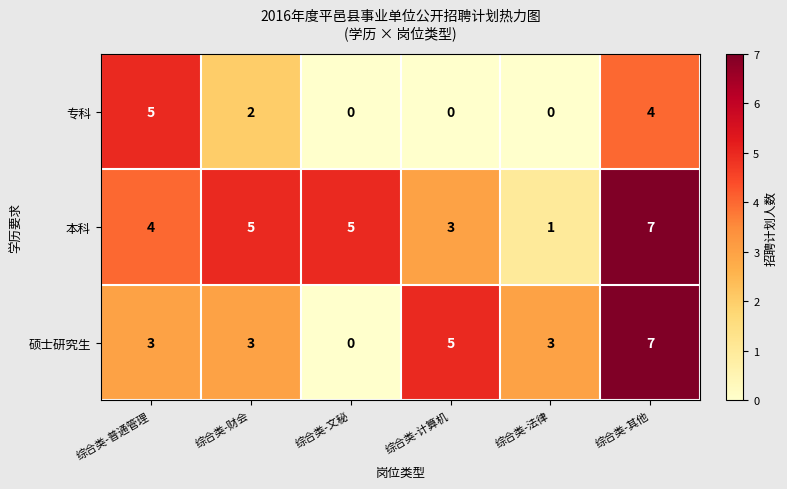

Reading left to right, what are all the values shown in this chart?

专科: 综合类-普通管理=5	综合类-财会=2	综合类-文秘=0	综合类-计算机=0	综合类-法律=0	综合类-其他=4
本科: 综合类-普通管理=4	综合类-财会=5	综合类-文秘=5	综合类-计算机=3	综合类-法律=1	综合类-其他=7
硕士研究生: 综合类-普通管理=3	综合类-财会=3	综合类-文秘=0	综合类-计算机=5	综合类-法律=3	综合类-其他=7